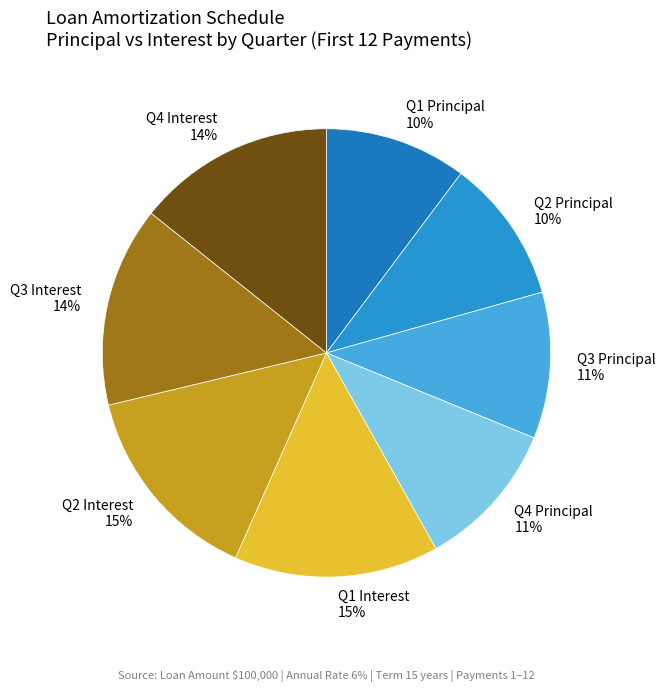

The Q4 Principal 11% slice represents 24% of the pie. True or false?

False